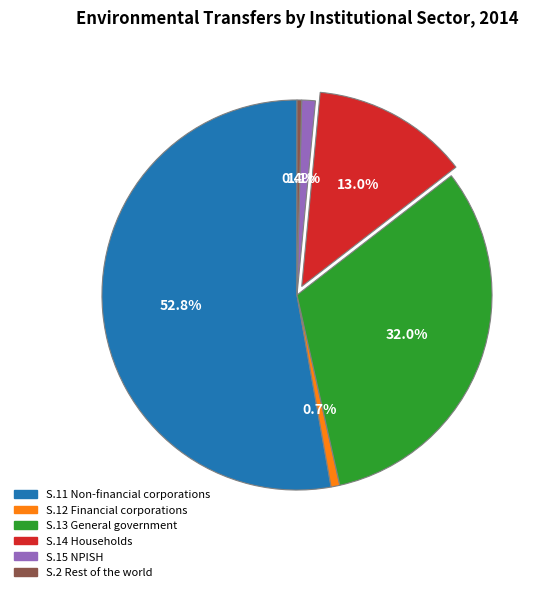

To the nearest percent, what is the difference between the largest and smallest slice percentages?

52%